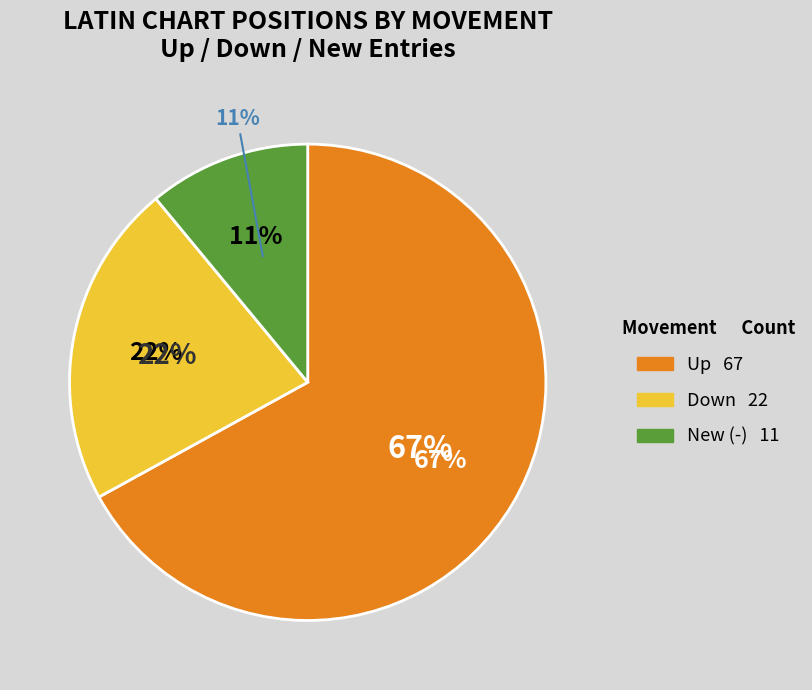

Rank the categories by value from lowest to highest.

-, down, up